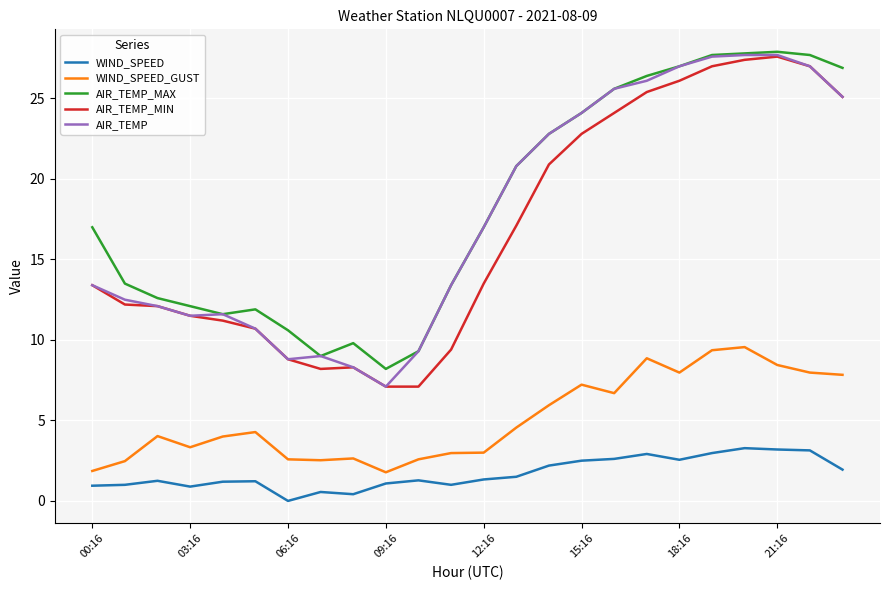

What is the minimum value for AIR_TEMP?

7.1